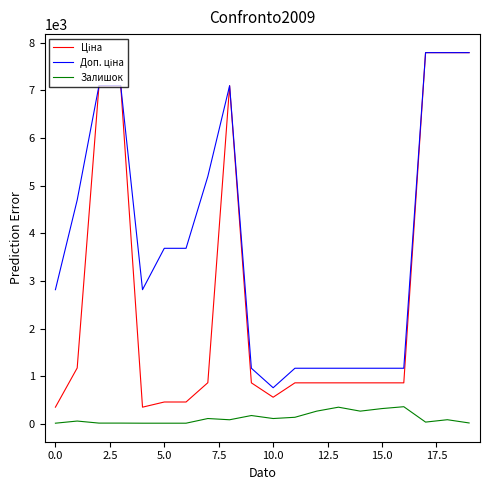

Is this an area chart (filled region under the line)?

No